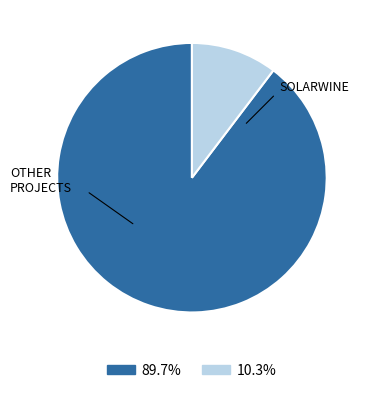

Is OTHER PROJECTS the majority of the pie?

Yes